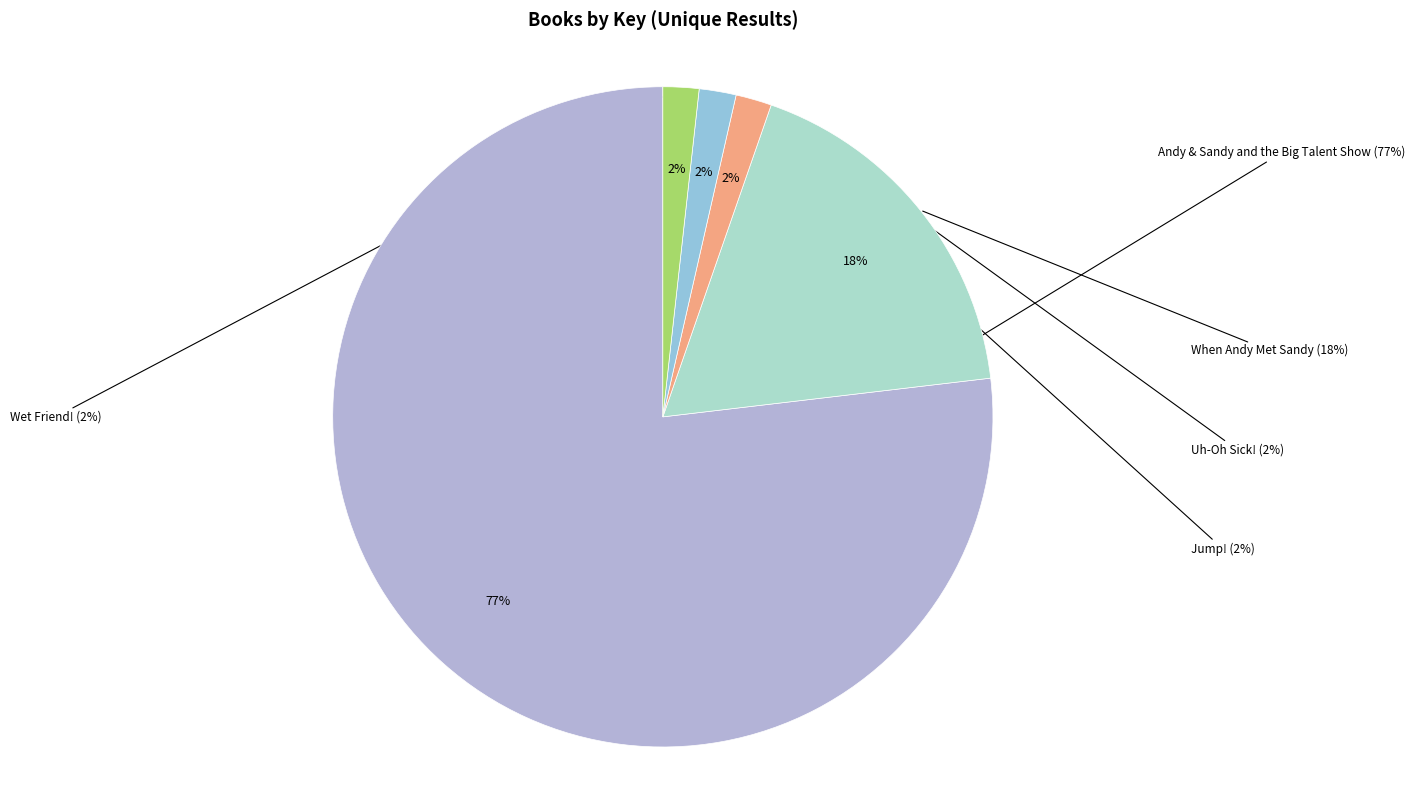

What percentage is the Uh-Oh Sick! slice, to the nearest percent?

2%